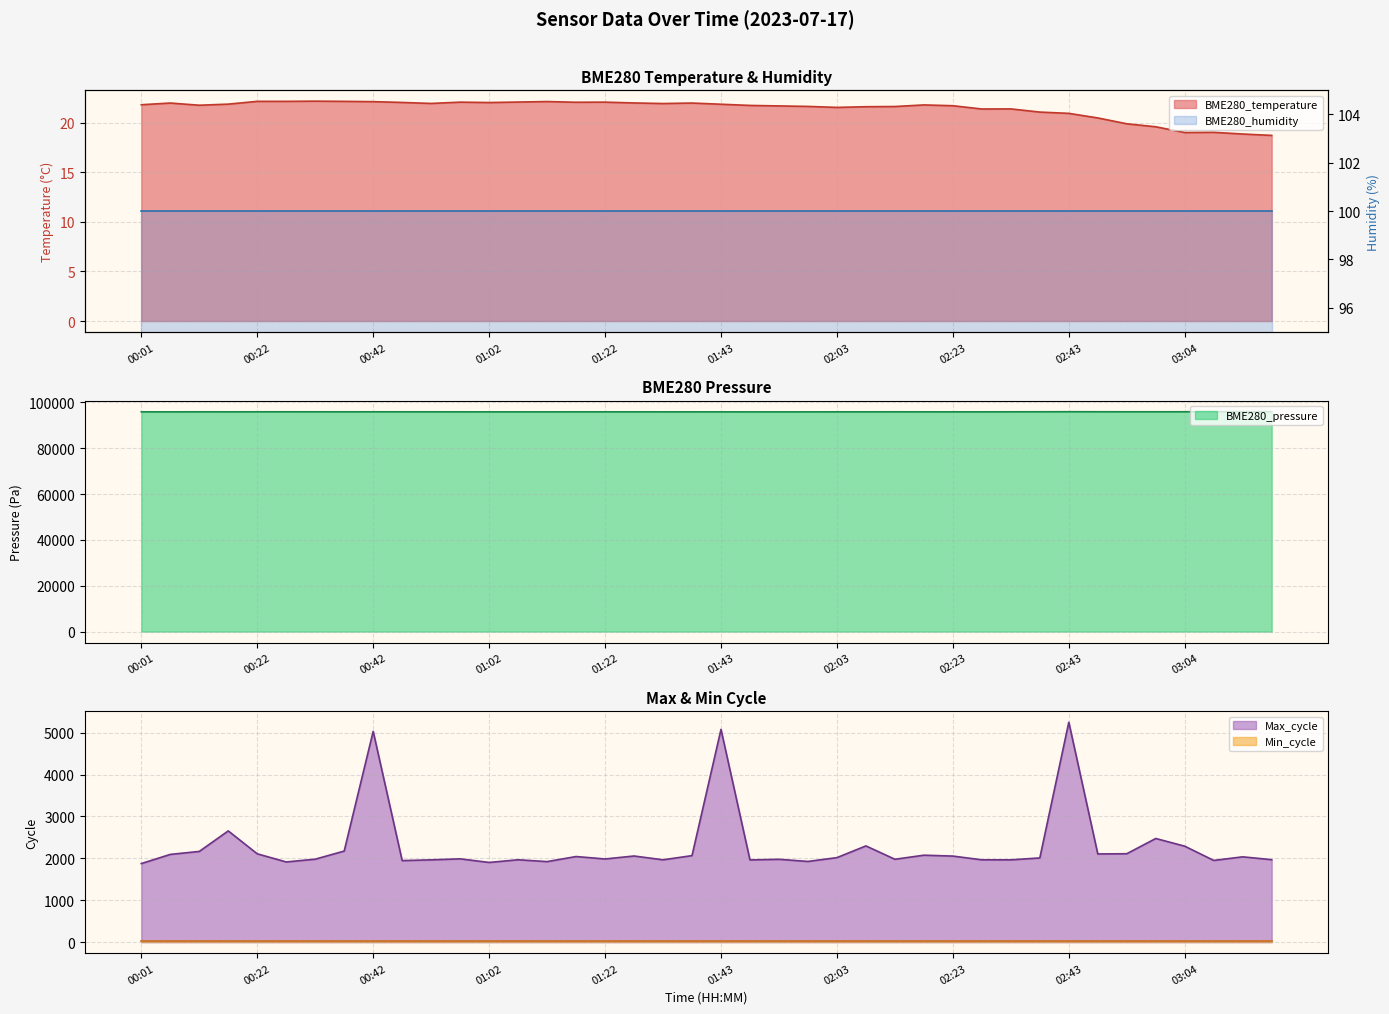

What is the difference between the BME280_pressure values at 03:09 and 00:37?

42.6